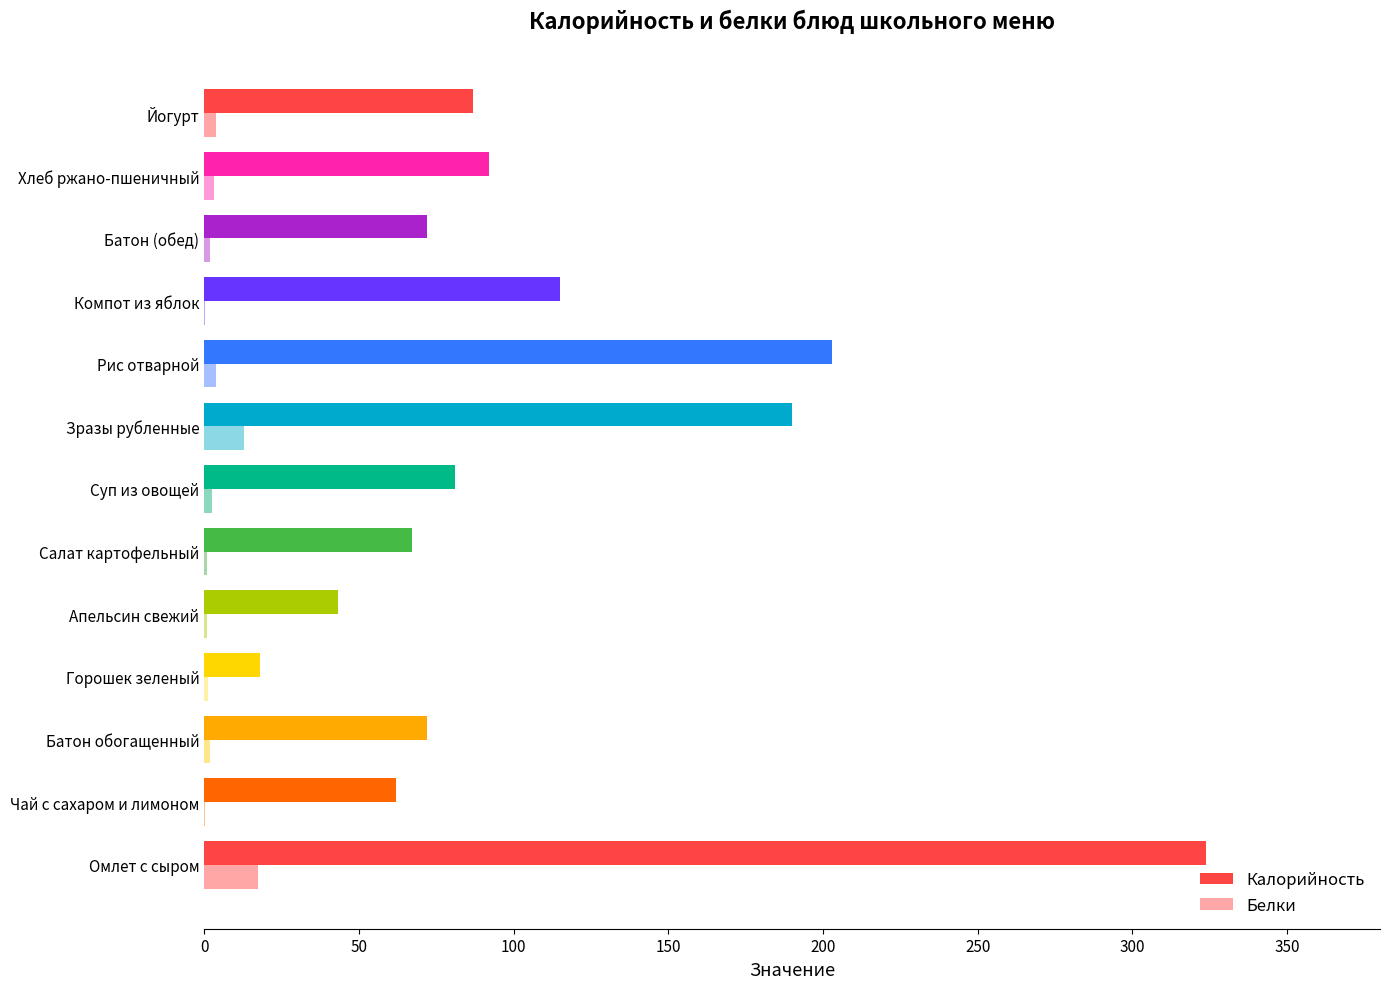

The Калорийность series shows 50.5 at Компот из яблок. True or false?

False